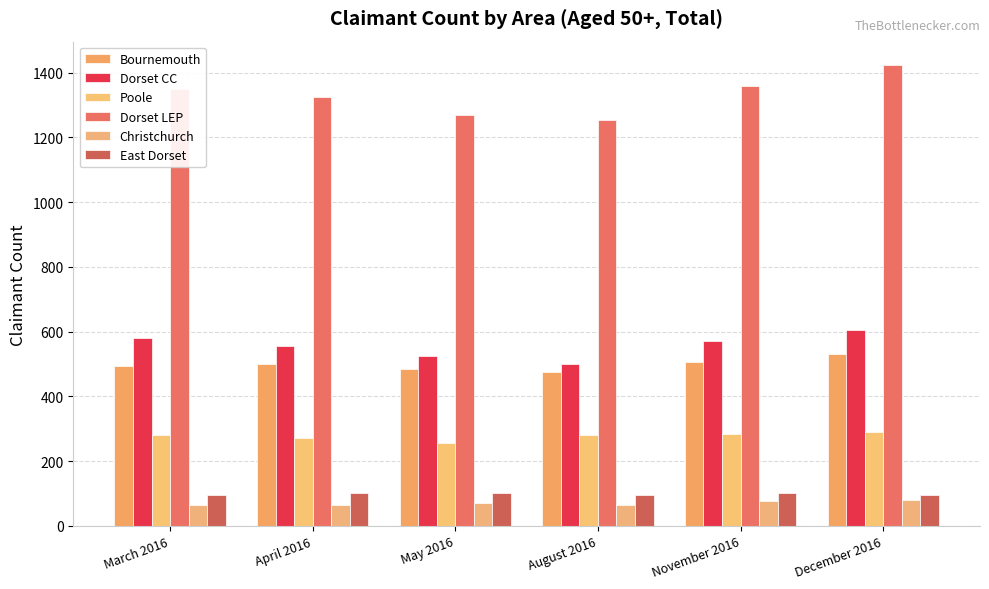

How many bars are there in each group?

6